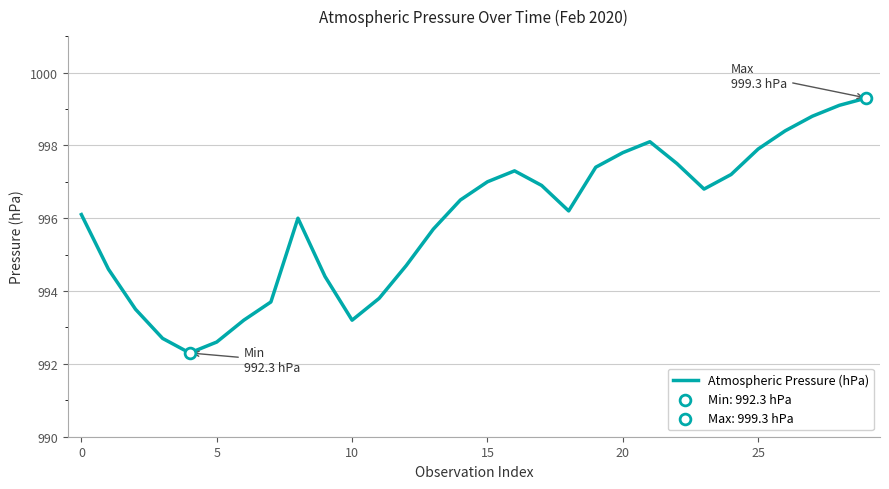

What is the maximum value shown in the chart?

999.3